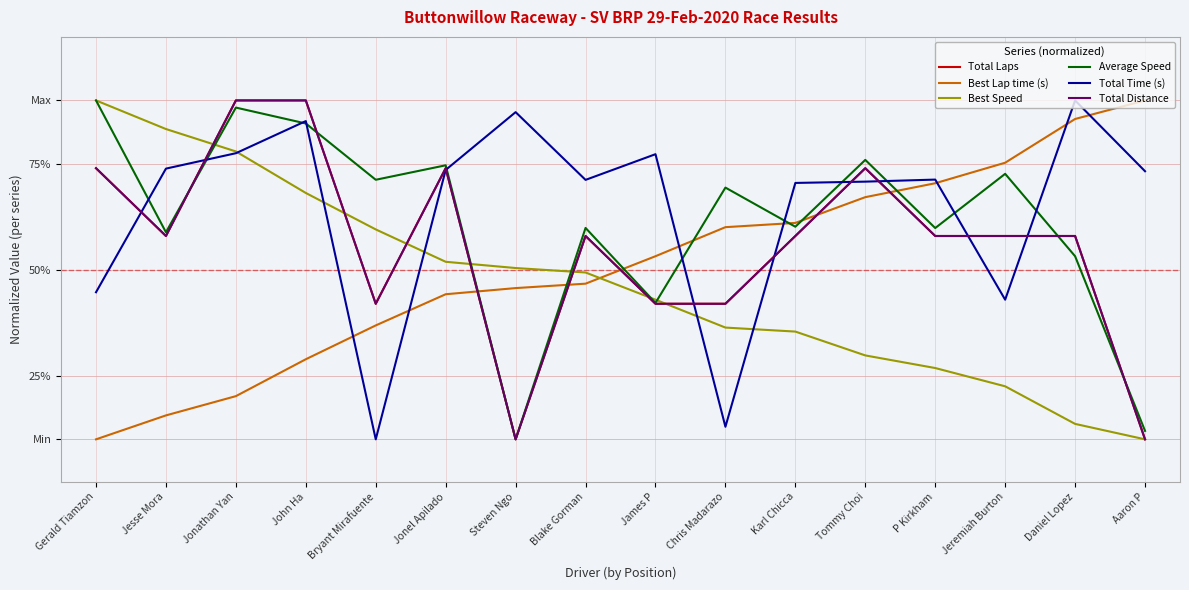

What is the average value of the Total Laps series?

56.0